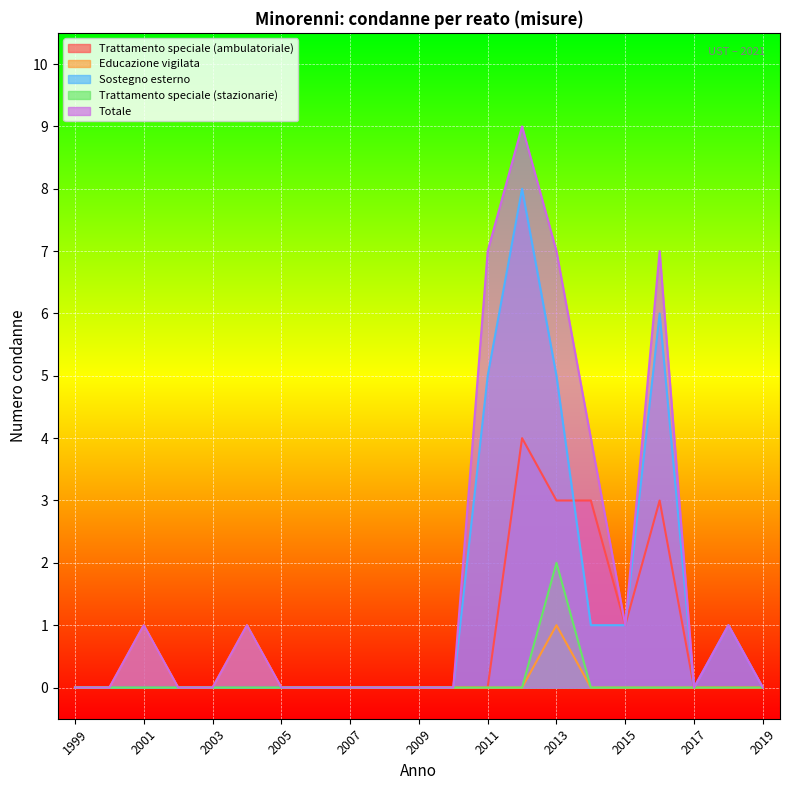

List the series in order of their peak value, highest first.

Totale, Sostegno esterno, Trattamento speciale (ambulatoriale), Trattamento speciale (stazionarie), Educazione vigilata